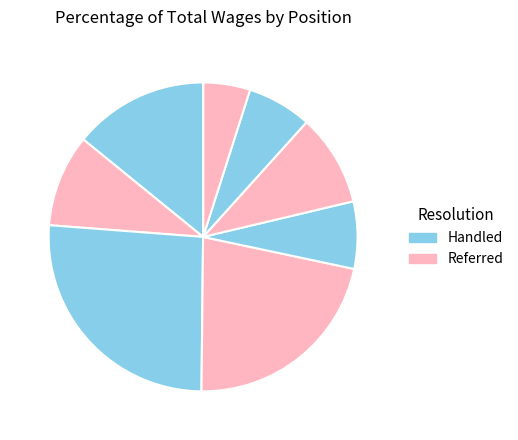

To the nearest percent, what is the average slice percentage?

11%